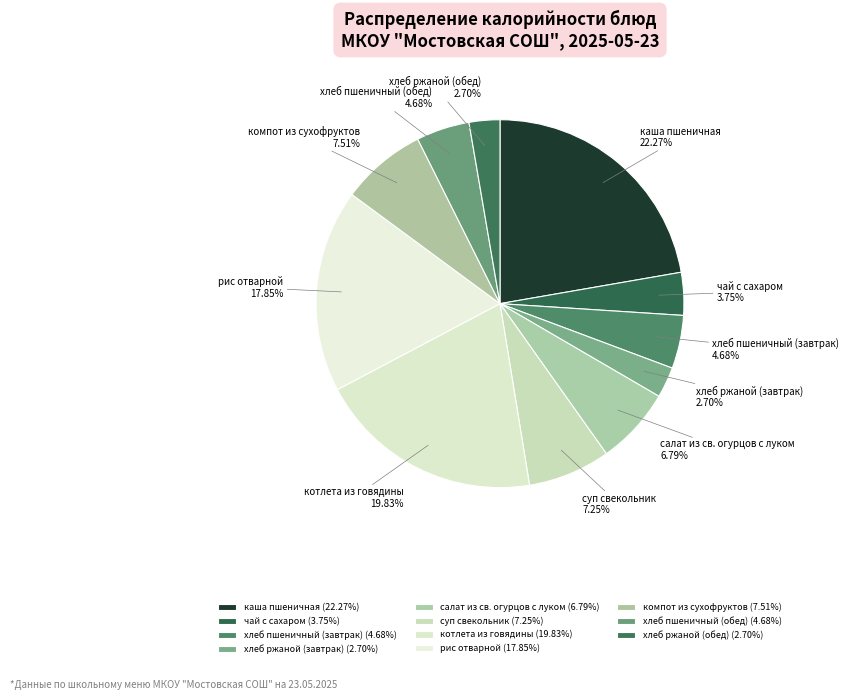

How many segments does this pie chart have?

11